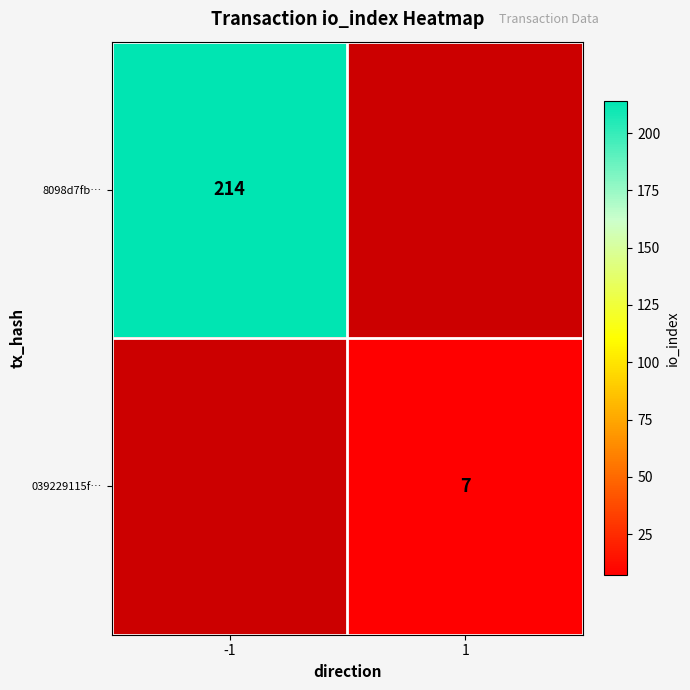

The value of 8098d7fb… at -1 is 297.0. True or false?

False